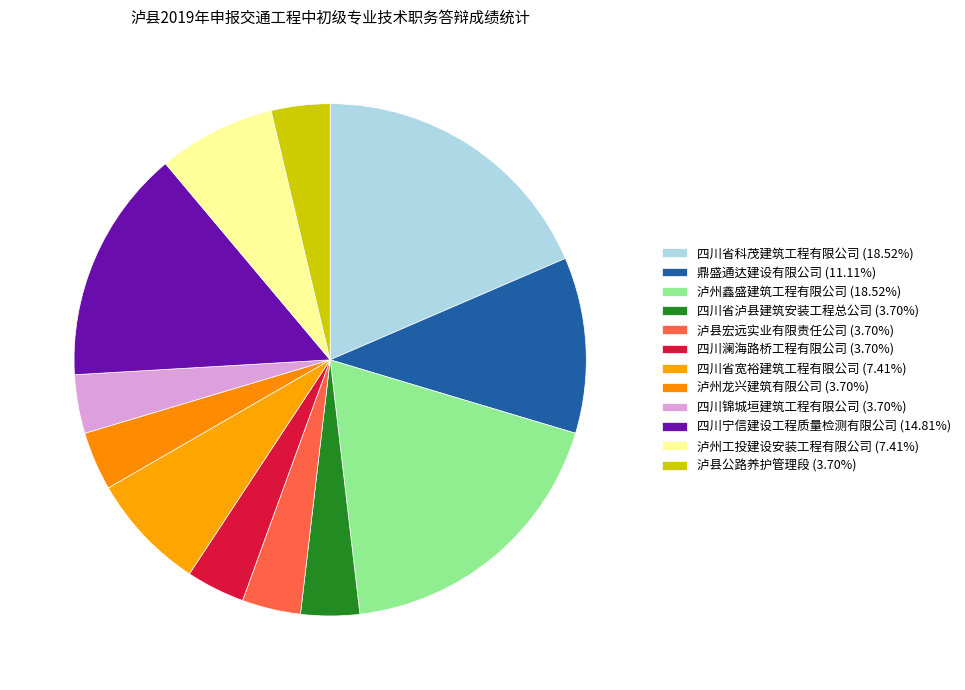

Approximately how many times larger is the value at 四川宁信建设工程质量检测有限公司 compared to 四川澜海路桥工程有限公司?

4.0